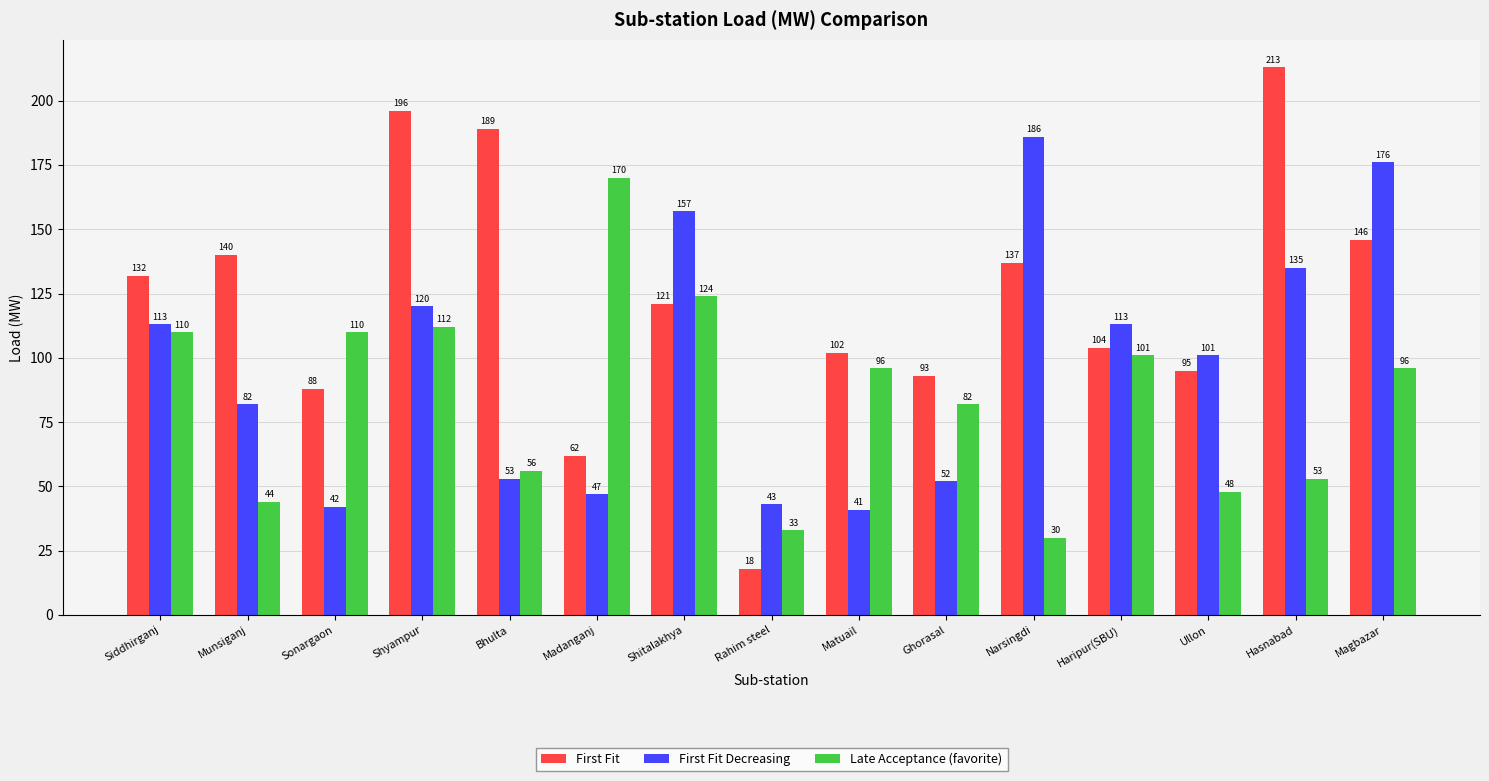

Reading left to right, what are all the values shown in this chart?

First Fit: 132	140	88	196	189	62	121	18	102	93	137	104	95	213	146
First Fit Decreasing: 113	82	42	120	53	47	157	43	41	52	186	113	101	135	176
Late Acceptance (favorite): 110	44	110	112	56	170	124	33	96	82	30	101	48	53	96